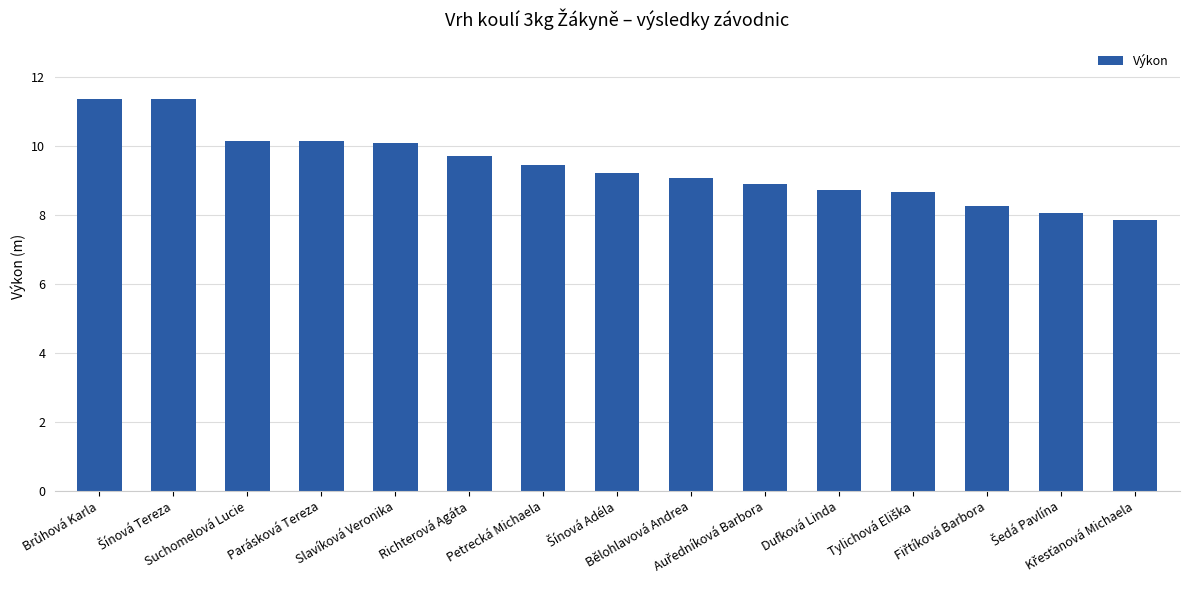

What is the greatest value displayed?

11.4